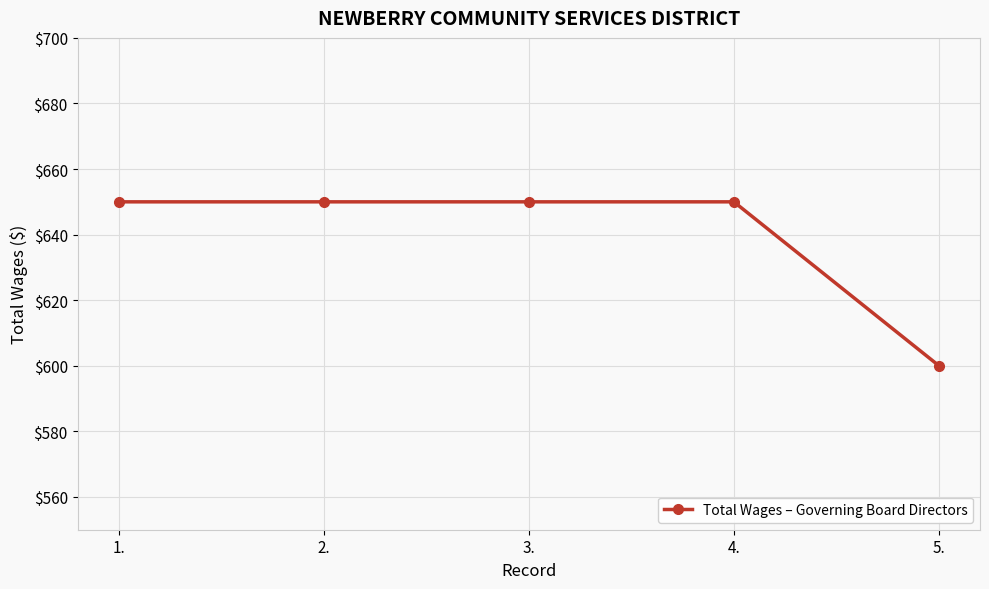

What is the maximum value shown in the chart?

650